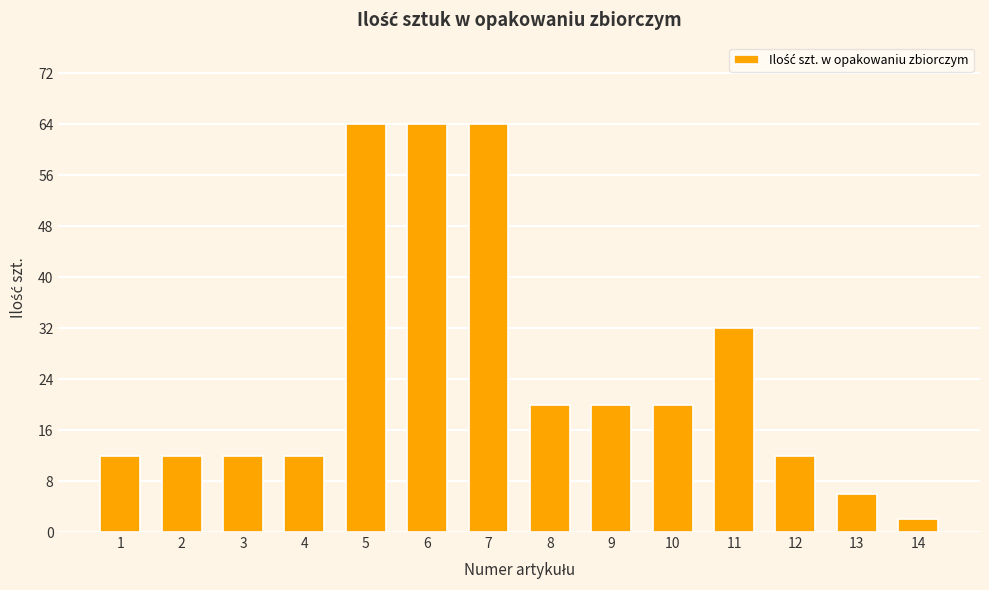

What is the greatest value displayed?

64